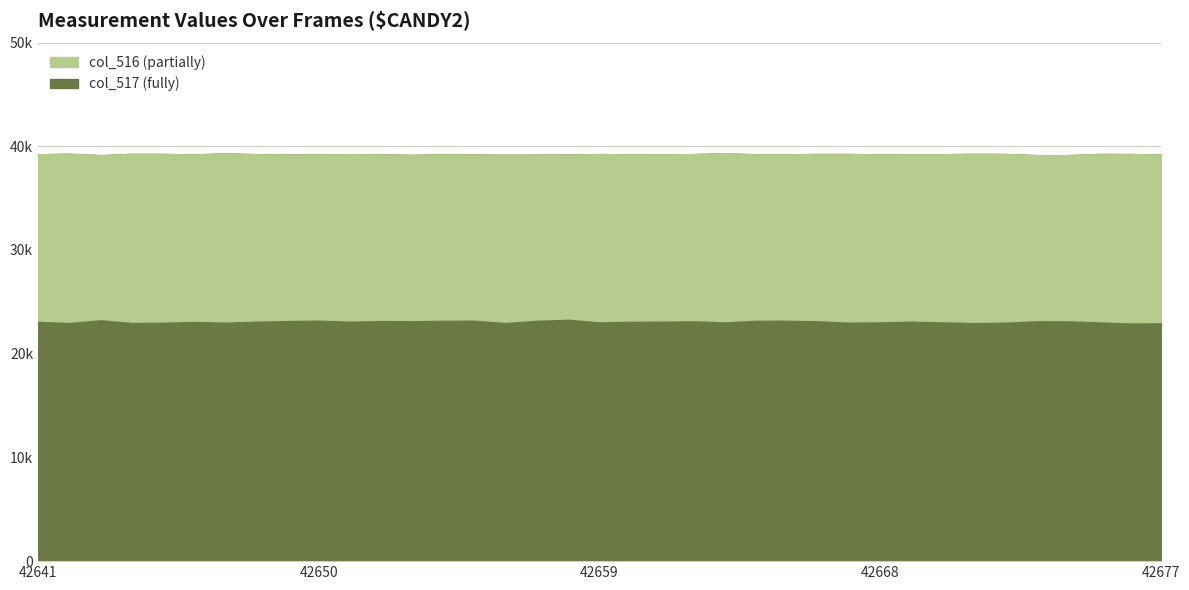

List the series in order of their peak value, highest first.

col_517, col_516